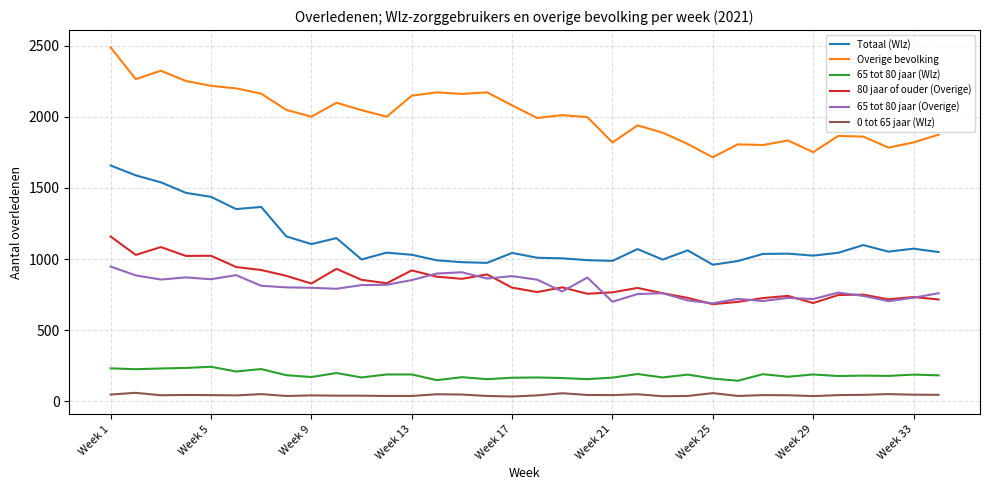

Which series has the largest total across all categories?

Overige bevolking